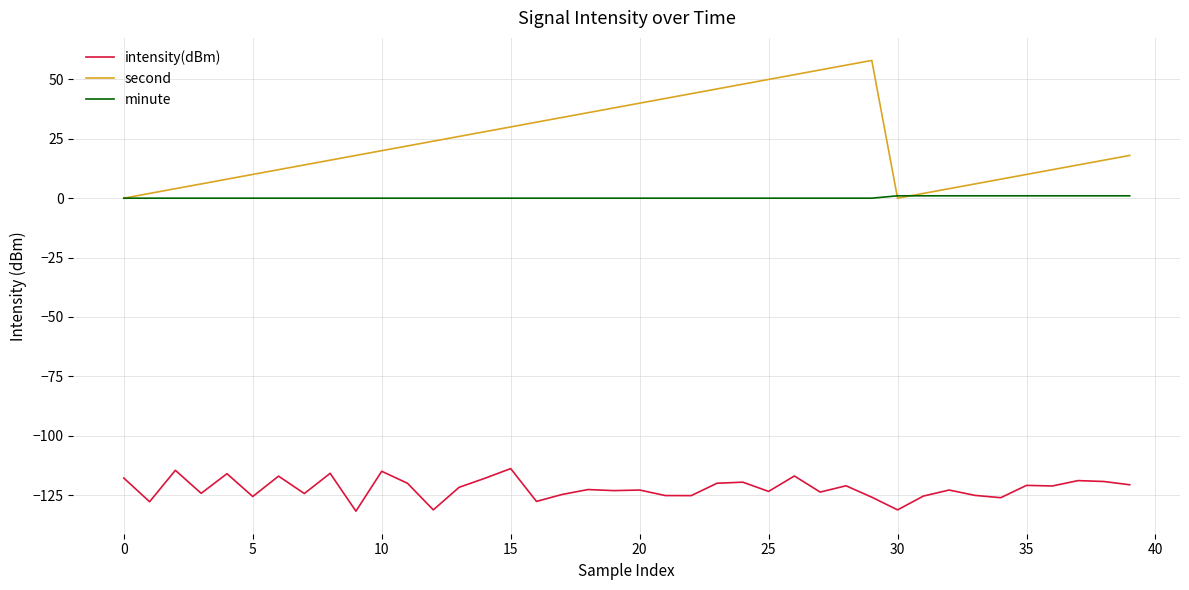

Which series has the largest total across all categories?

second